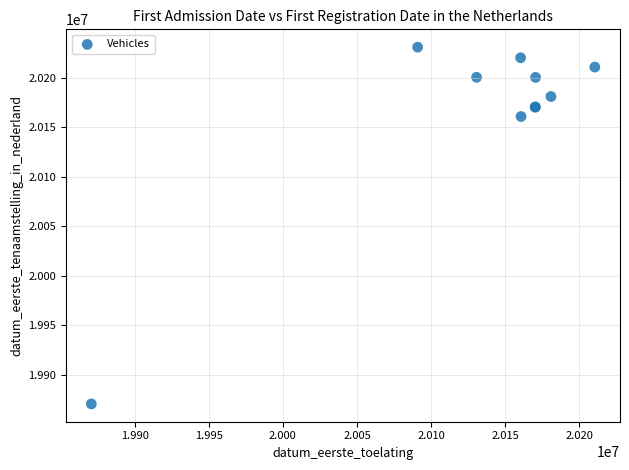

What Y value in the scatter plot is closest to 20050765?

20160804